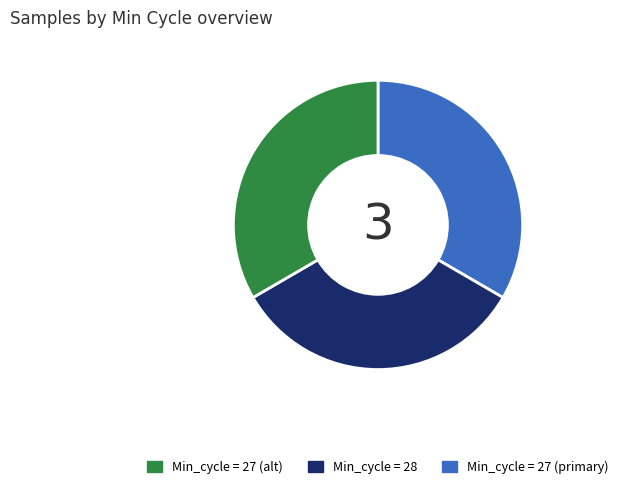

Is there any slice that represents more than half of the pie?

No